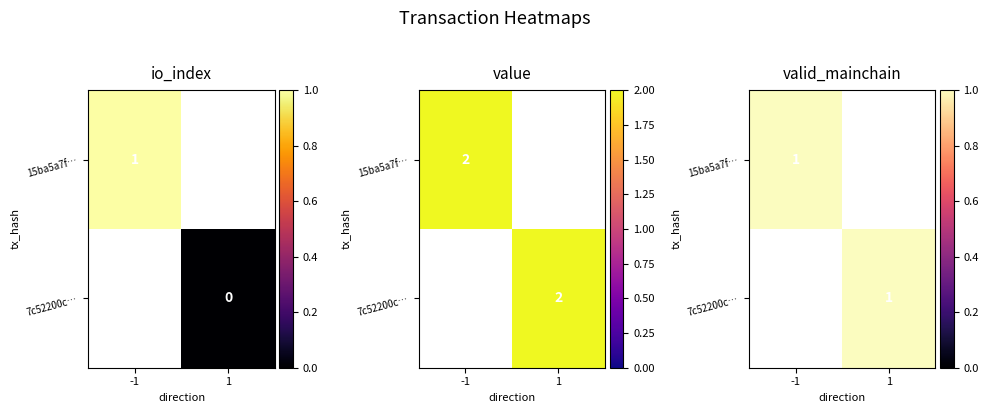

Is it true that 15ba5a7f14ce41ded35a2866f60ad84d730e1a5 equals 0 at direction?

False